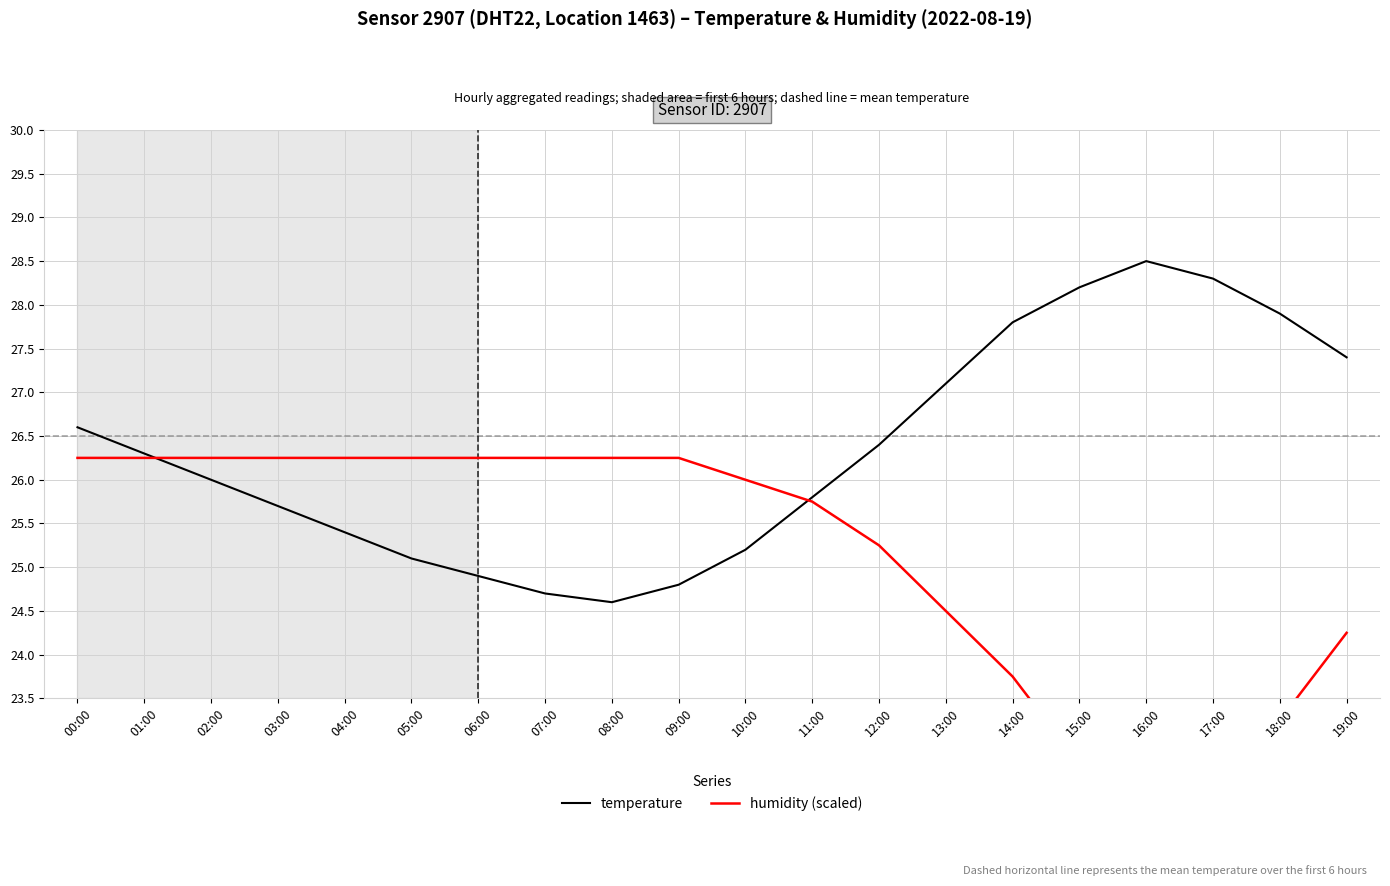

What is the difference between the maximum and minimum values in the humidity (scaled) series?

4.3